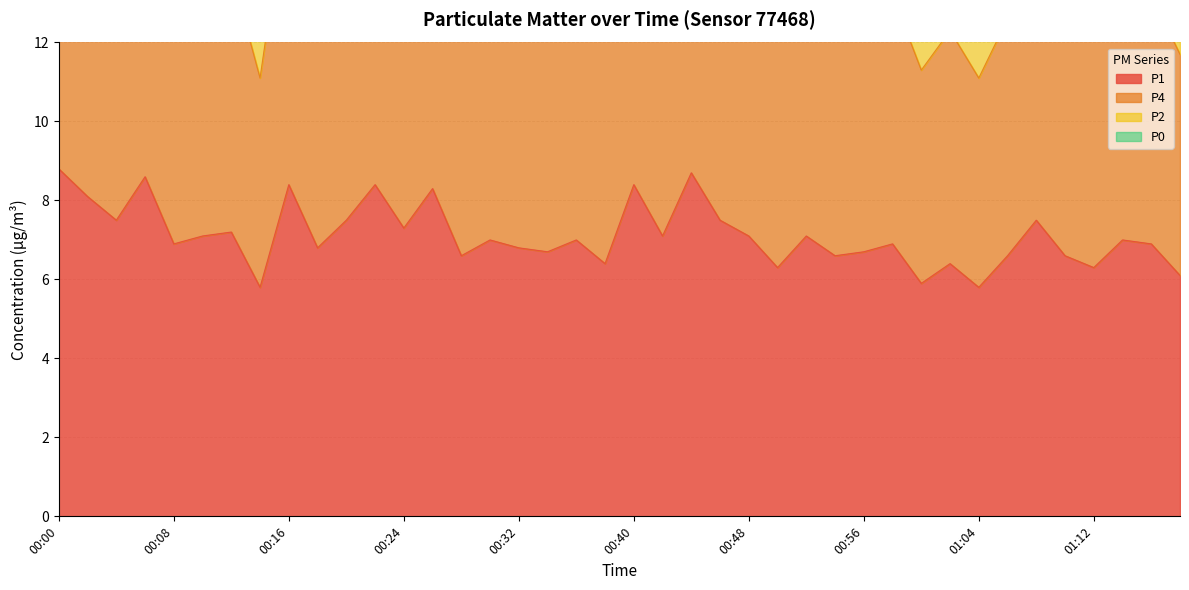

At 00:08, list the series in order from largest to smallest.

P2, P4, P1